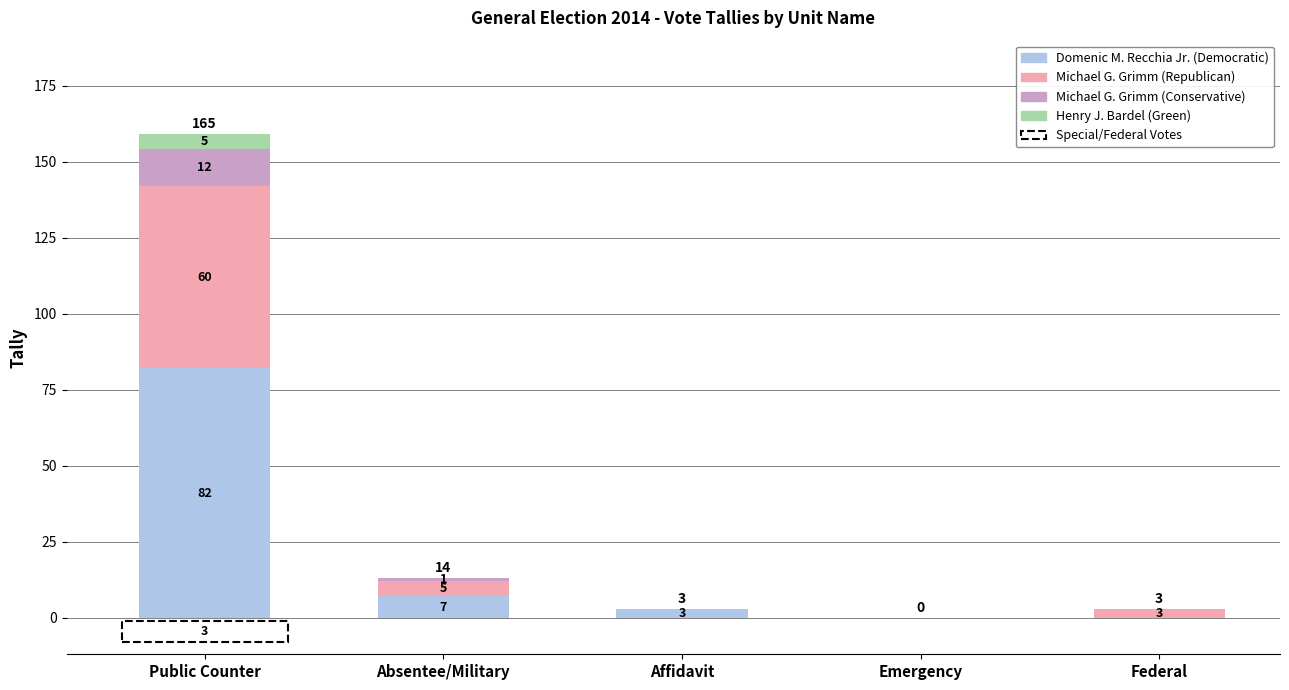

Which category has the highest value in the Domenic M. Recchia Jr. (Democratic) series?

Public Counter